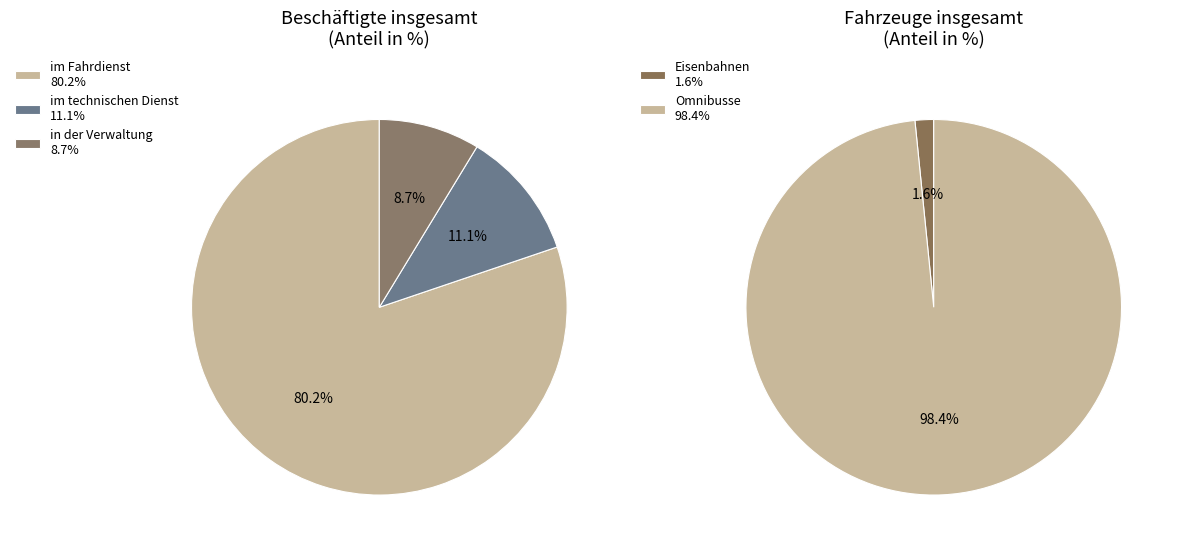

Is there any slice that represents more than half of the pie?

Yes